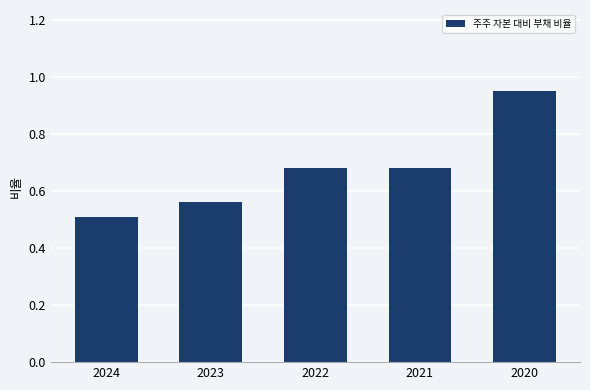

At which category does the chart reach its minimum across all series?

2024